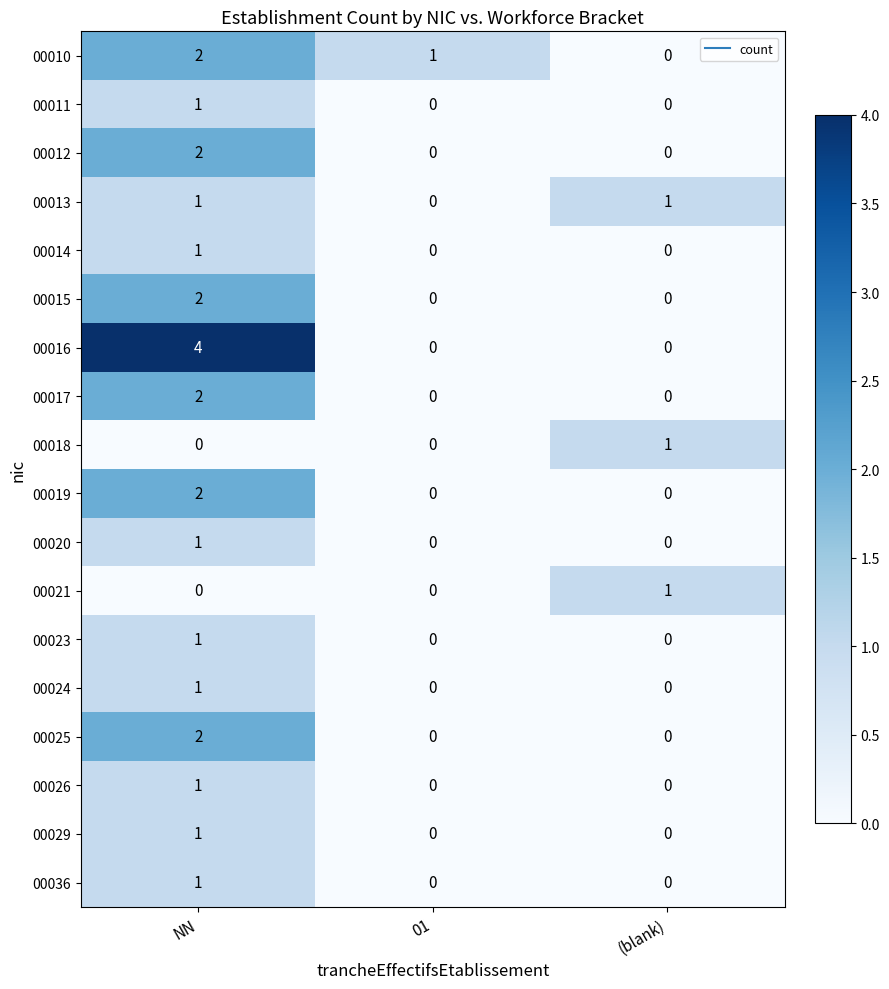

What is the maximum value shown in the chart?

4